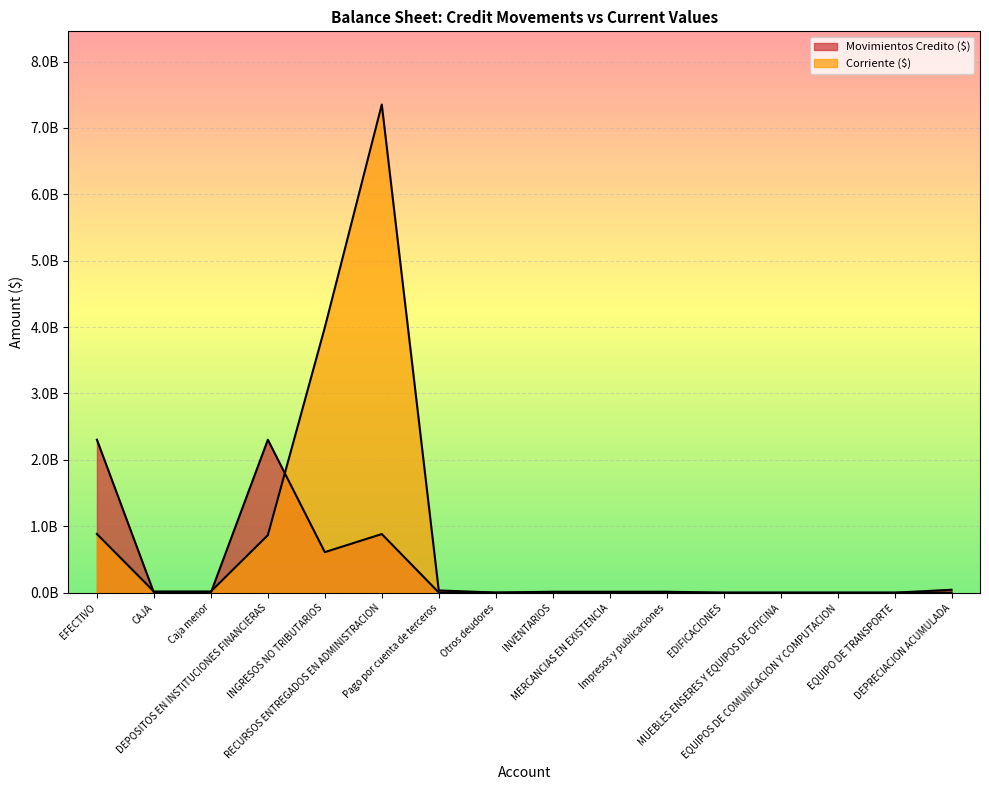

True or false: Movimientos Credito ($) has more than 0 interior local peaks.

True